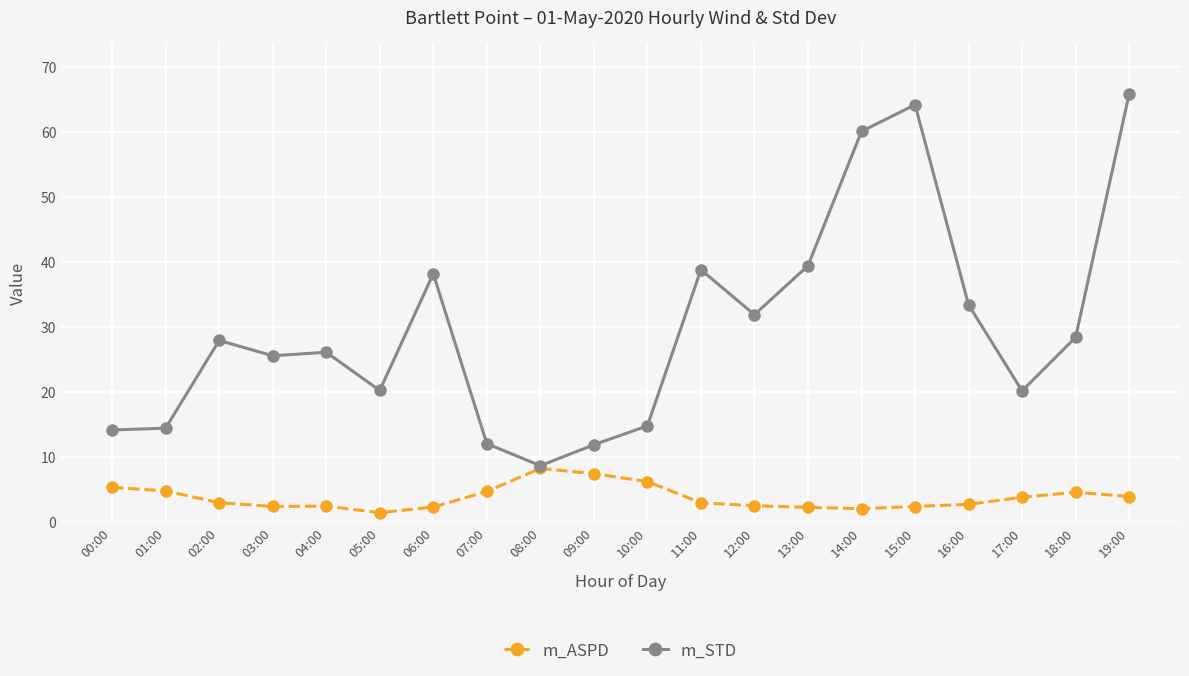

What position from the right is 17:00?

3